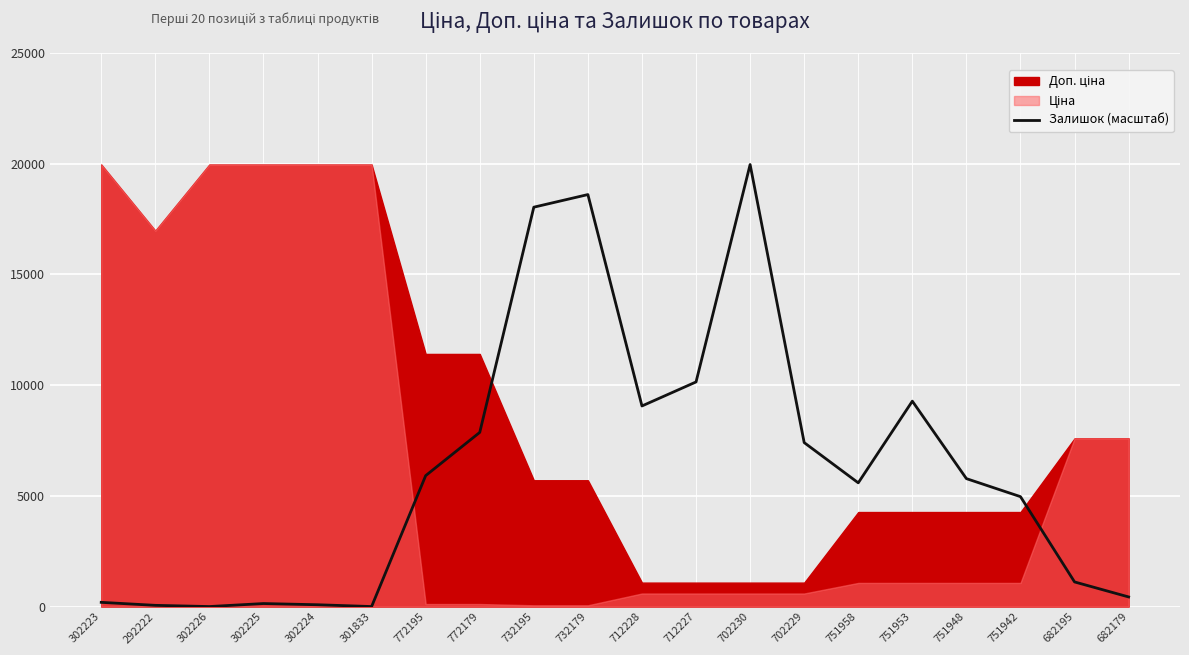

Reading right to left, extract all data points from this chart.

434.0	1112.1	4963.9	5777.7	9276.8	5587.8	7405.2	19964.2	10144.8	9059.8	18607.9	18038.3	7866.3	5913.3	0.0	81.4	135.6	0.0	54.3	189.9